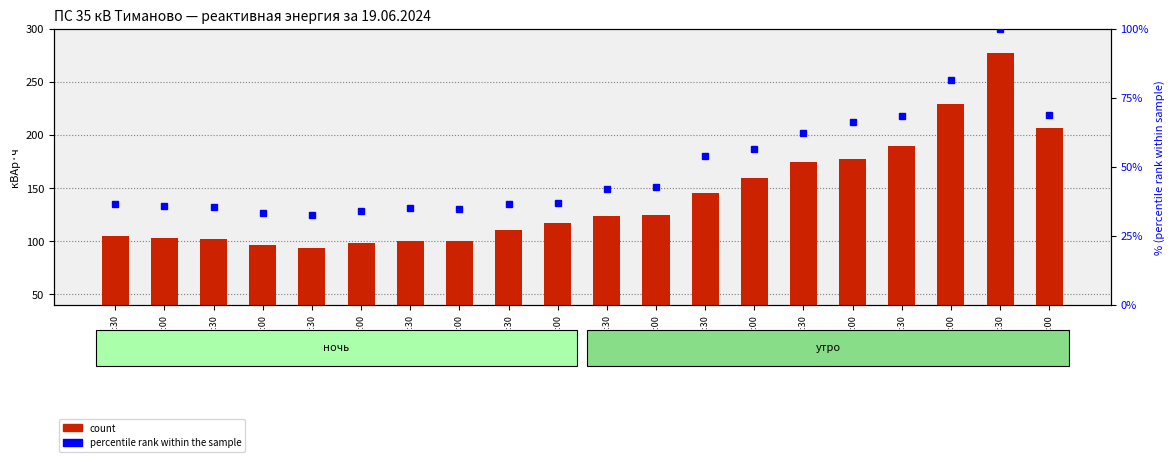

What is the difference between the percentile rank within the sample values at 03:30-04:00 and 07:00-07:30?

27.6